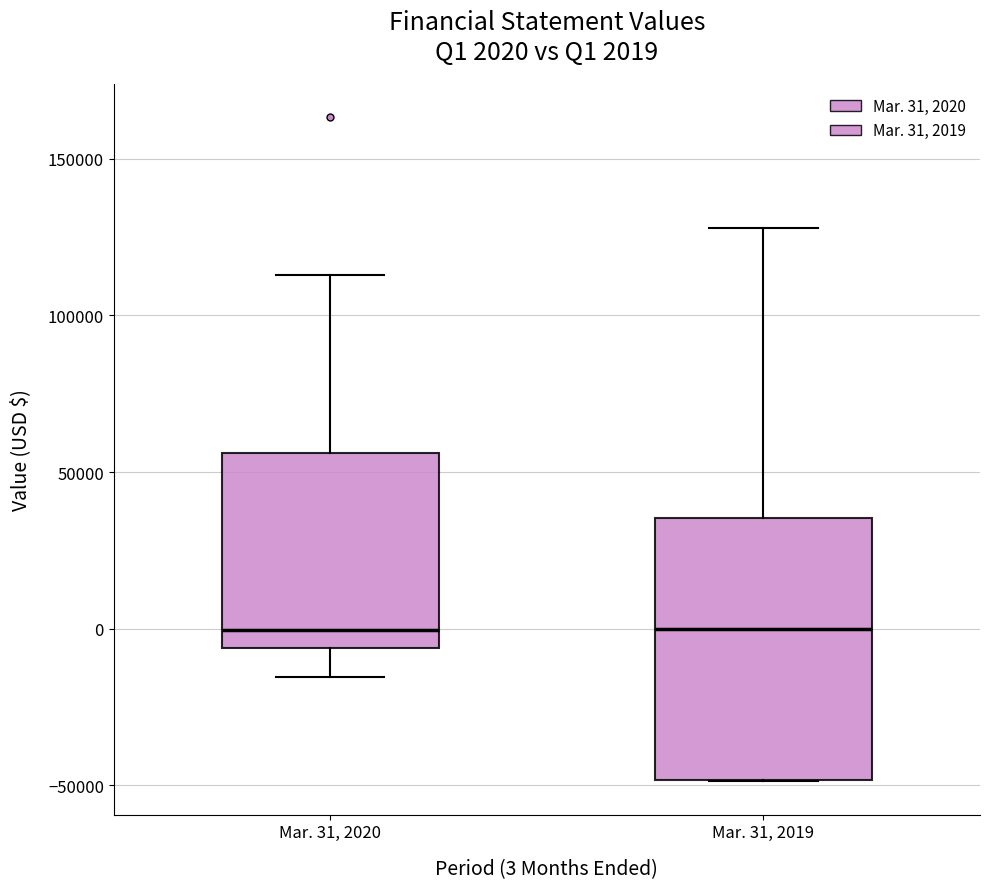

Which box is the tallest, from its lower edge to its upper edge?

Mar. 31, 2019